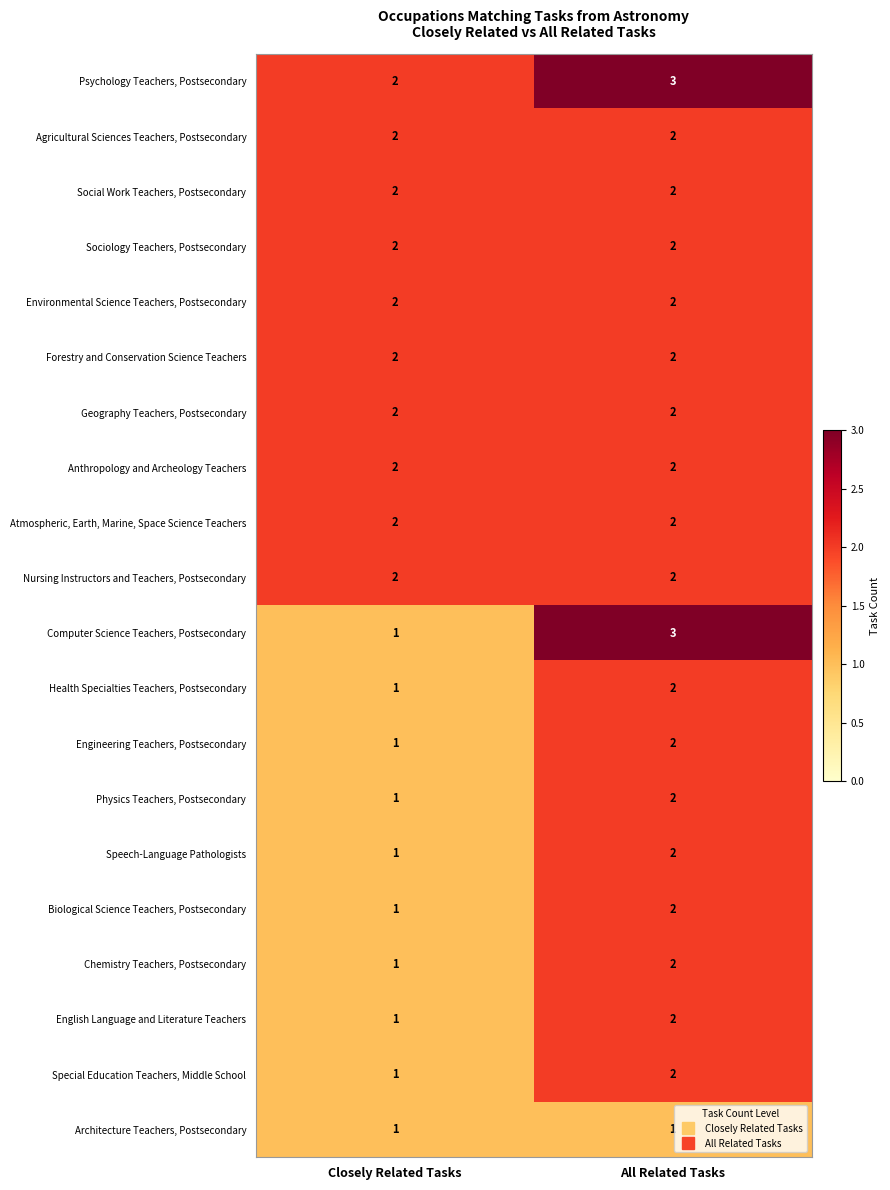

The value of Health Specialties Teachers, Postsecondary at All Related Tasks is 2. True or false?

True